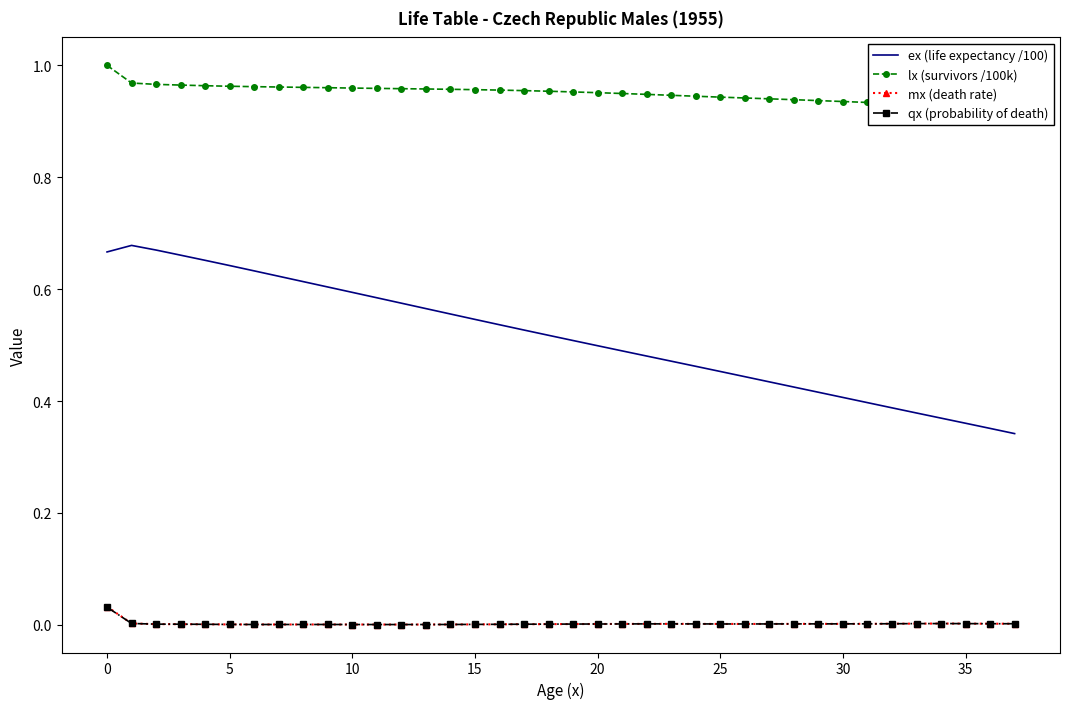

The mx (death rate) series shows 0.0 at 5. True or false?

True